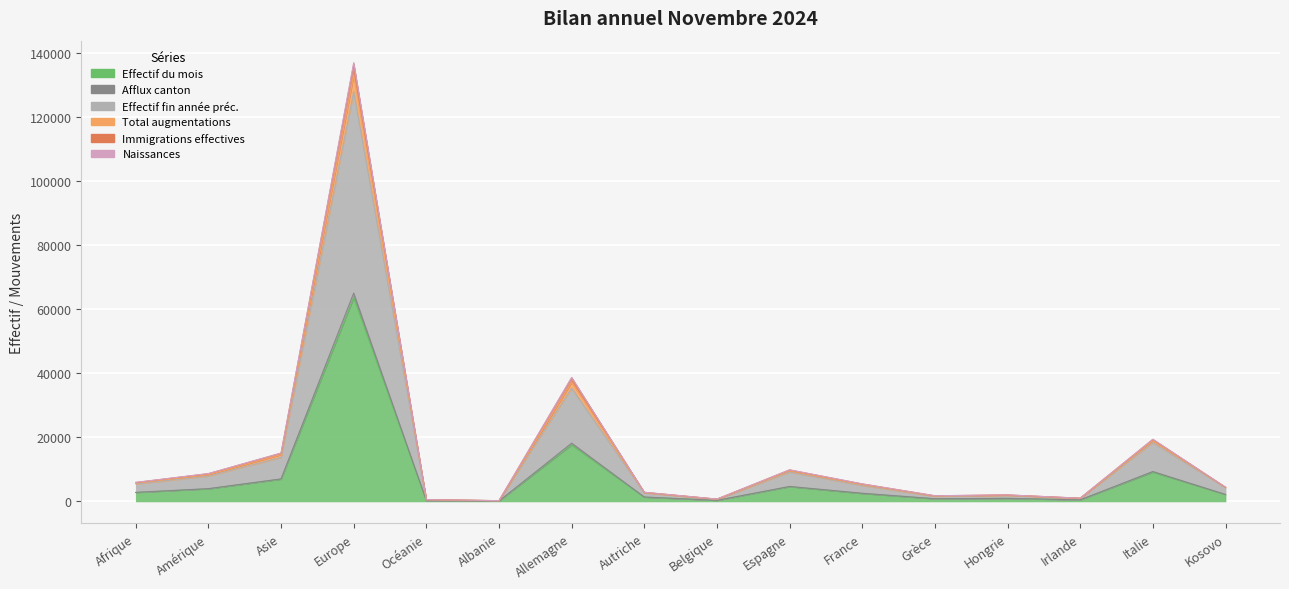

True or false: Effectif du mois has a value of 108 at Albanie.

True